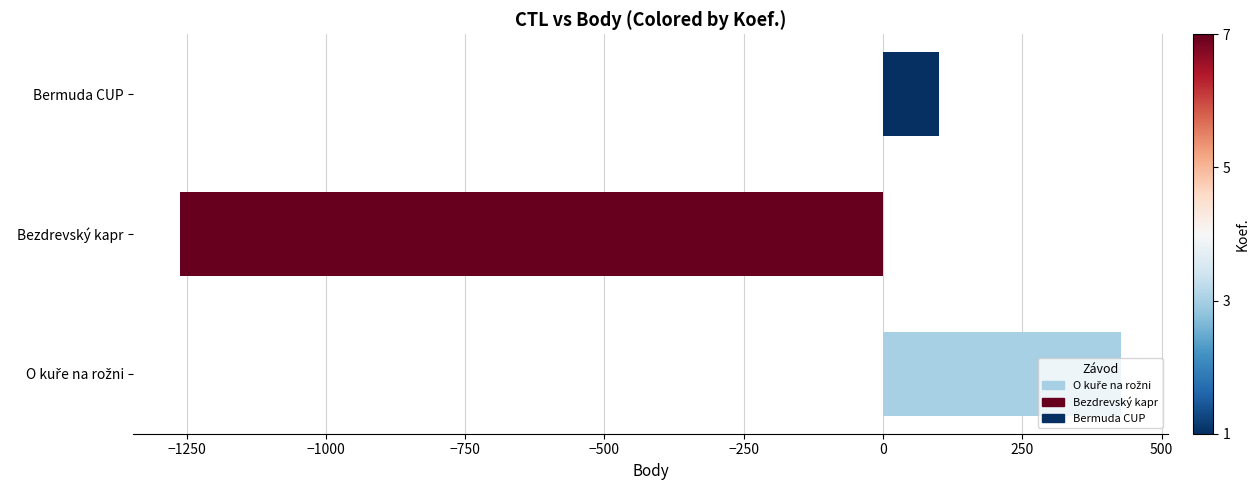

What is the sum of all values?

-733